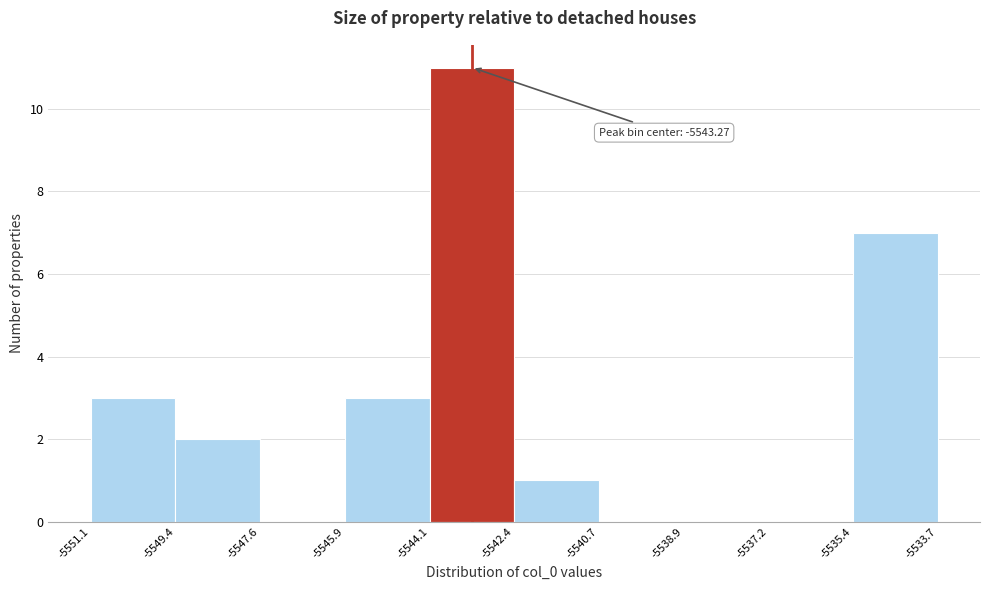

Which range on the x-axis has the tallest bar?

-5544.1 to -5542.4